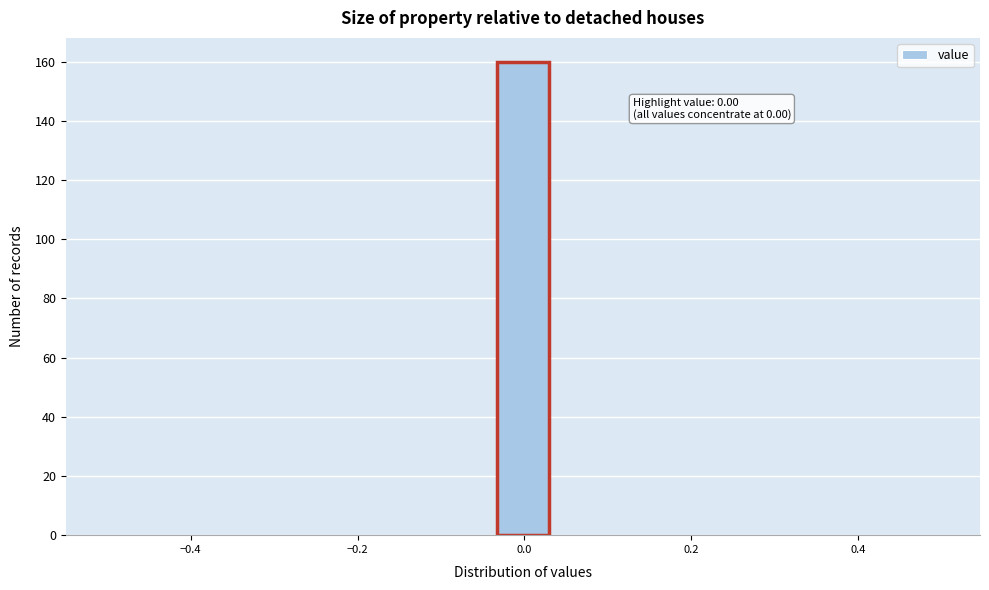

Read against the x-axis, roughly where is the centre of the tallest bar?

0.00